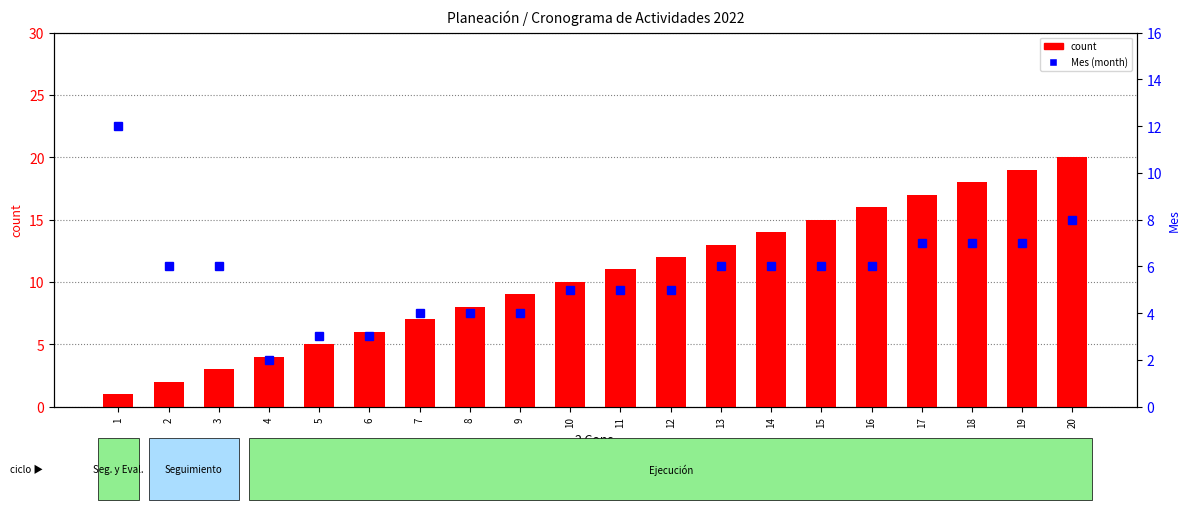

Which series has the largest total across all categories?

count